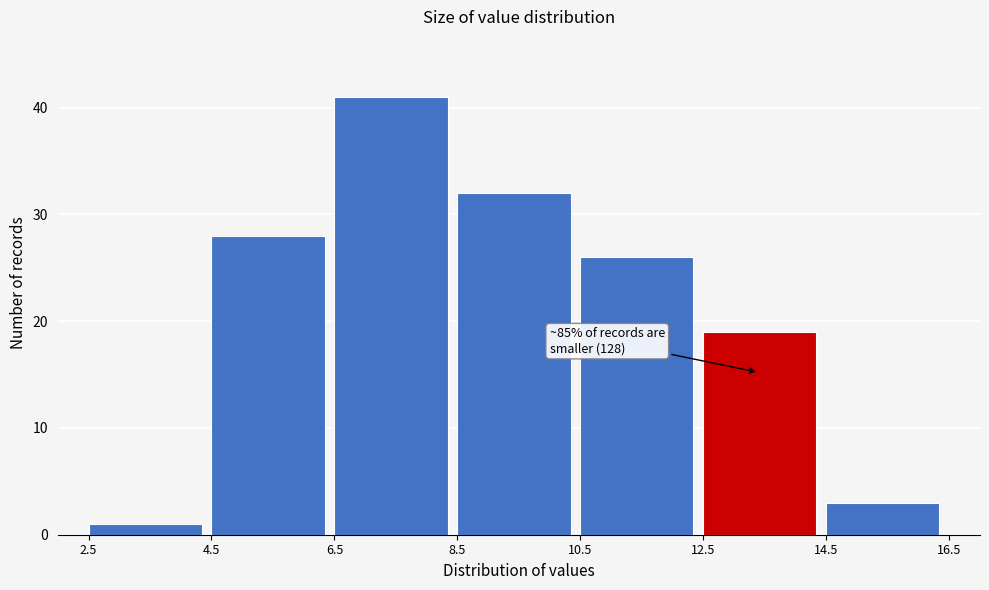

Which range on the x-axis has the tallest bar?

6.5 to 8.5